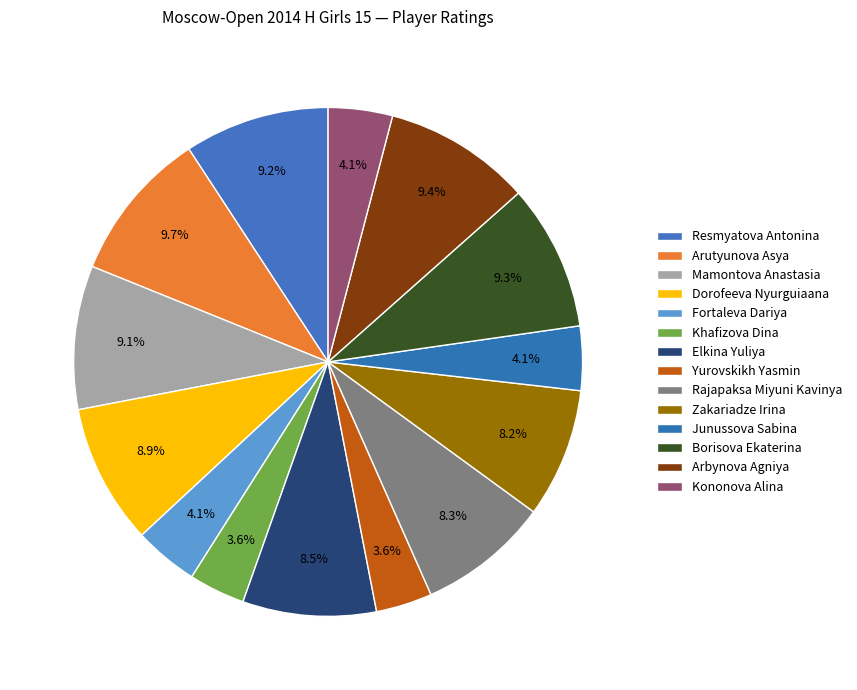

Approximately how many times larger is the value at Fortaleva Dariya compared to Dorofeeva Nyurguiaana?

0.5